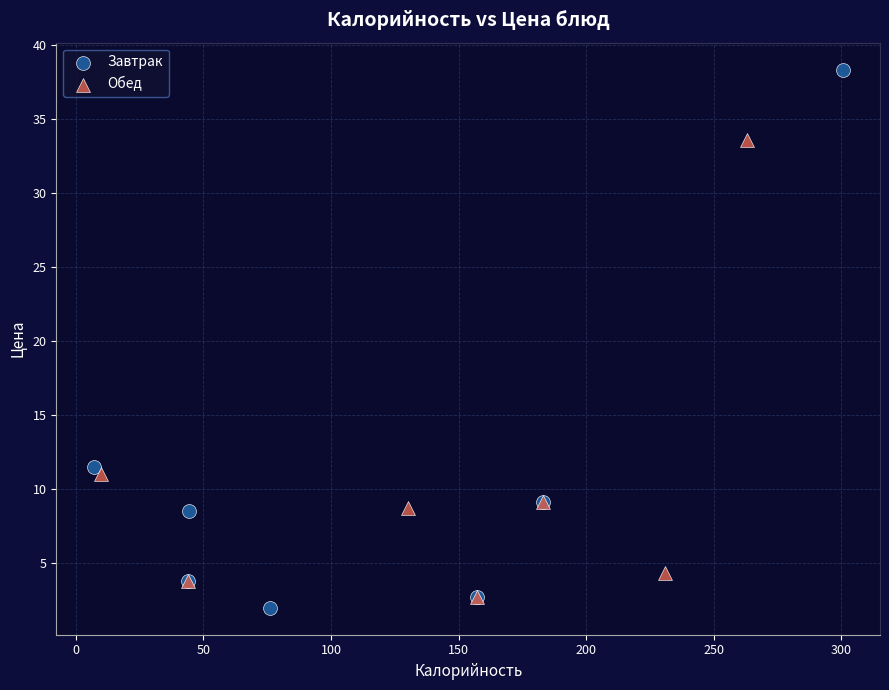

Which series contains the lowest Y value?

Завтрак